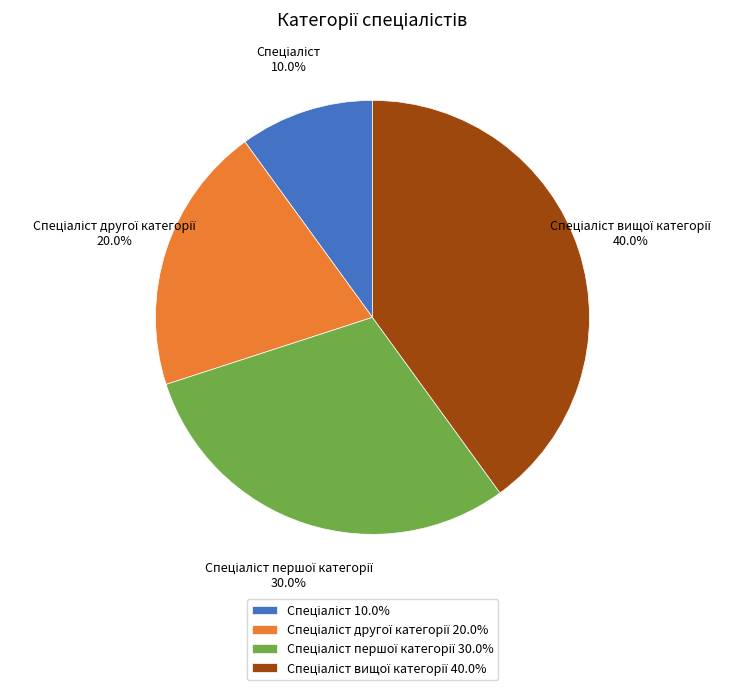

Is there any slice that represents more than half of the pie?

No